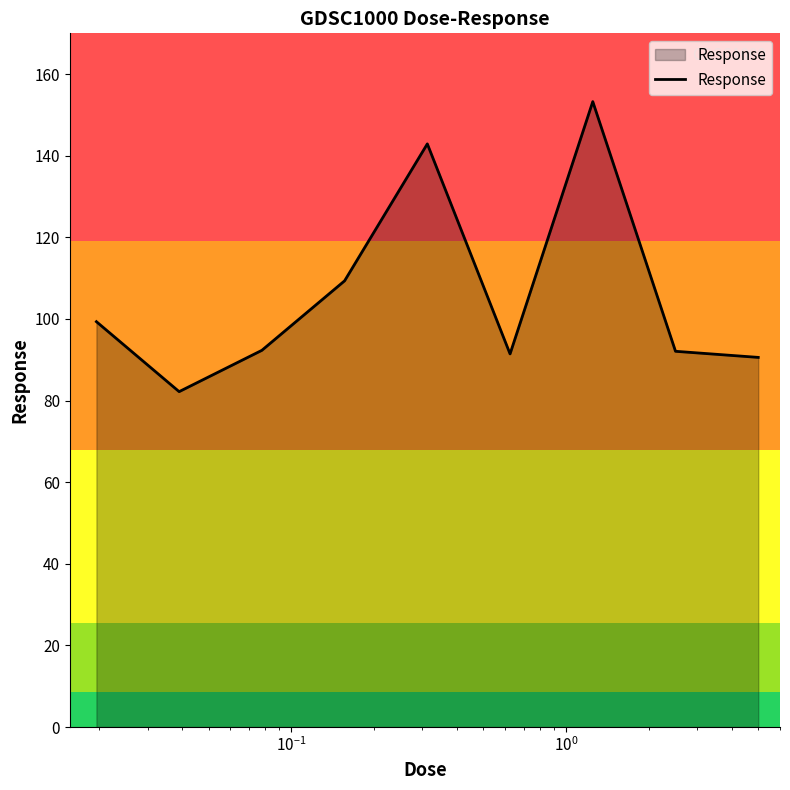

What is the difference between the maximum and minimum values?

71.1